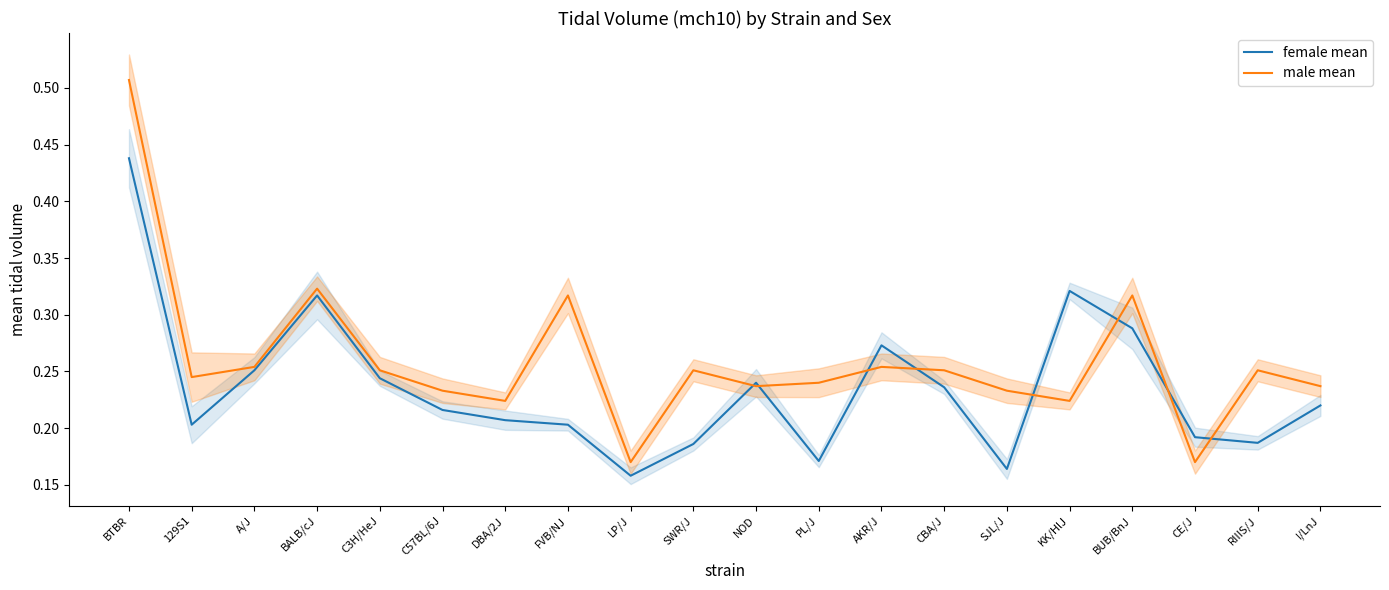

True or false: male mean has a value of 0.2 at NOD.

True